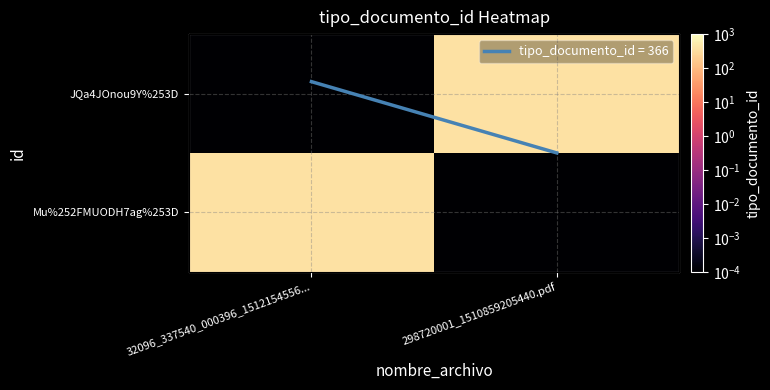

Reading right to left, transcribe all the data shown in this chart.

Mu%252FMUODH7ag%253D: 298720001_1510859205440.pdf=0.0	32096_337540_000396_1512154556...=366.0
JQa4JOnou9Y%253D: 298720001_1510859205440.pdf=366.0	32096_337540_000396_1512154556...=0.0